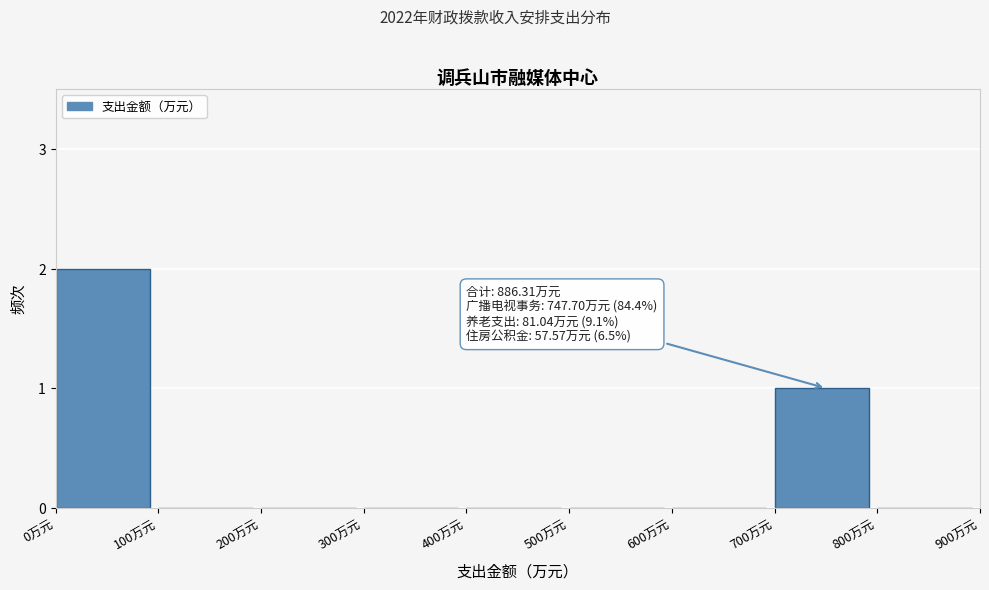

Reading left to right, transcribe all the data shown in this chart.

0万元=2	100万元=0	200万元=0	300万元=0	400万元=0	500万元=0	600万元=0	700万元=1	800万元=0